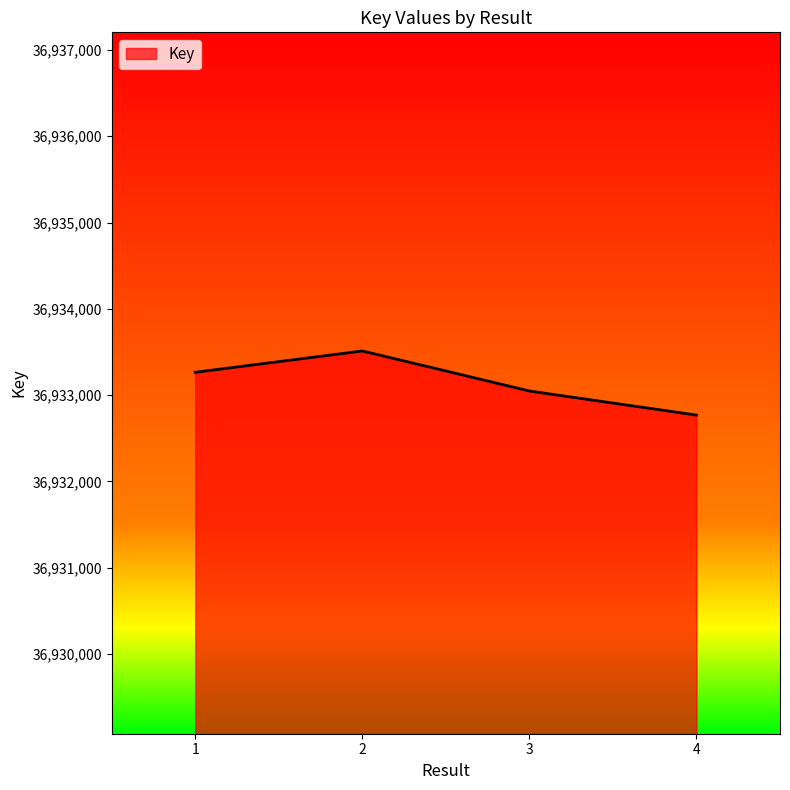

True or false: the data shows 23195368 at 2.

False